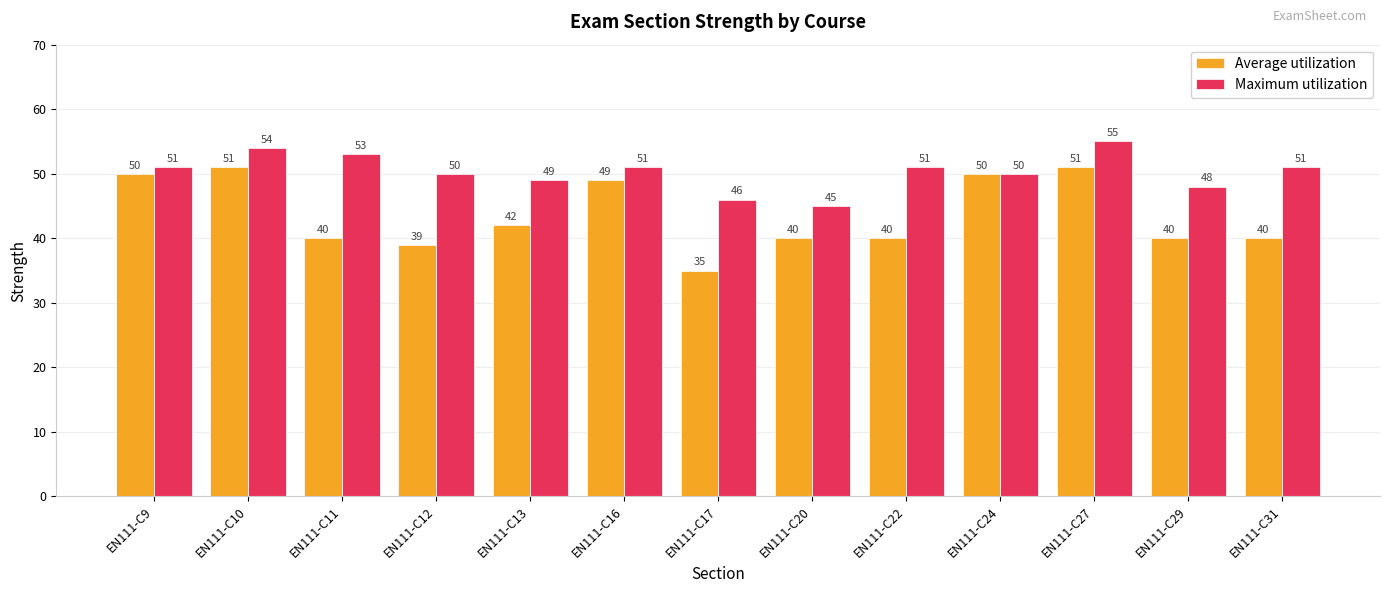

What is the difference between the highest and lowest values at EN111-C11?

13